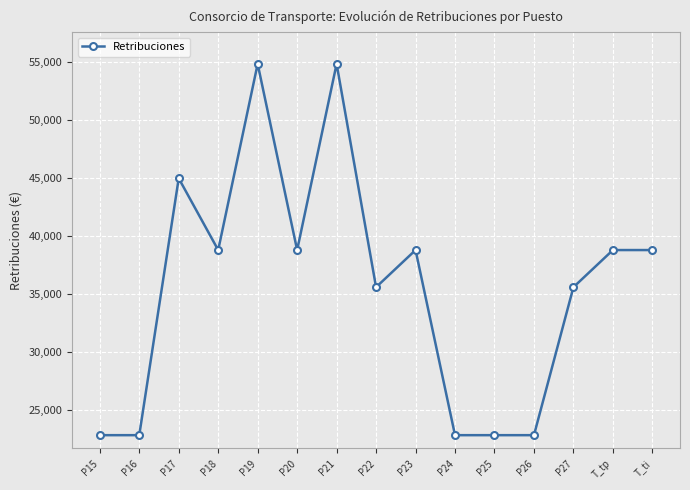

How many series are shown in this chart?

1